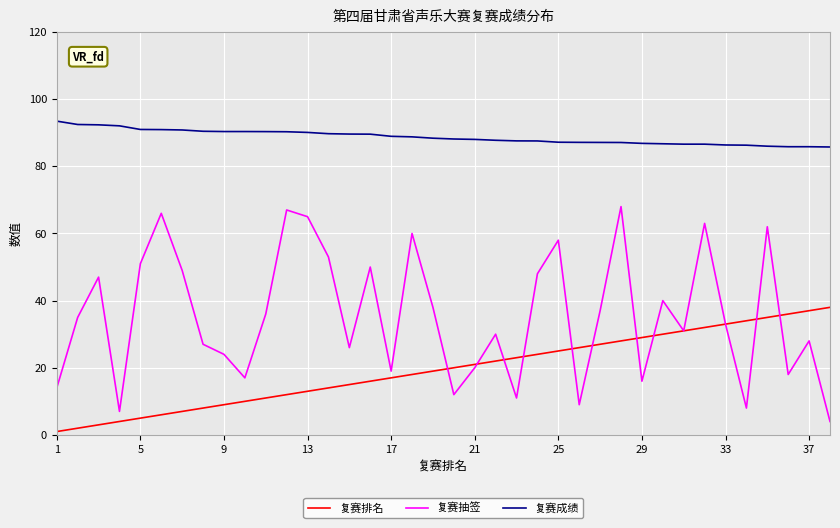

Which series has the widest spread of values?

复赛抽签